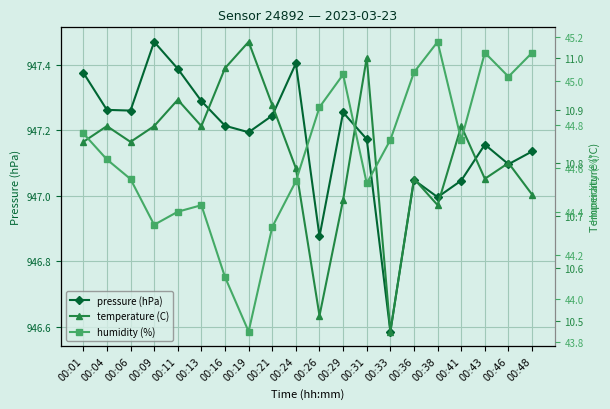

Which series has the widest spread of values?

humidity (%)